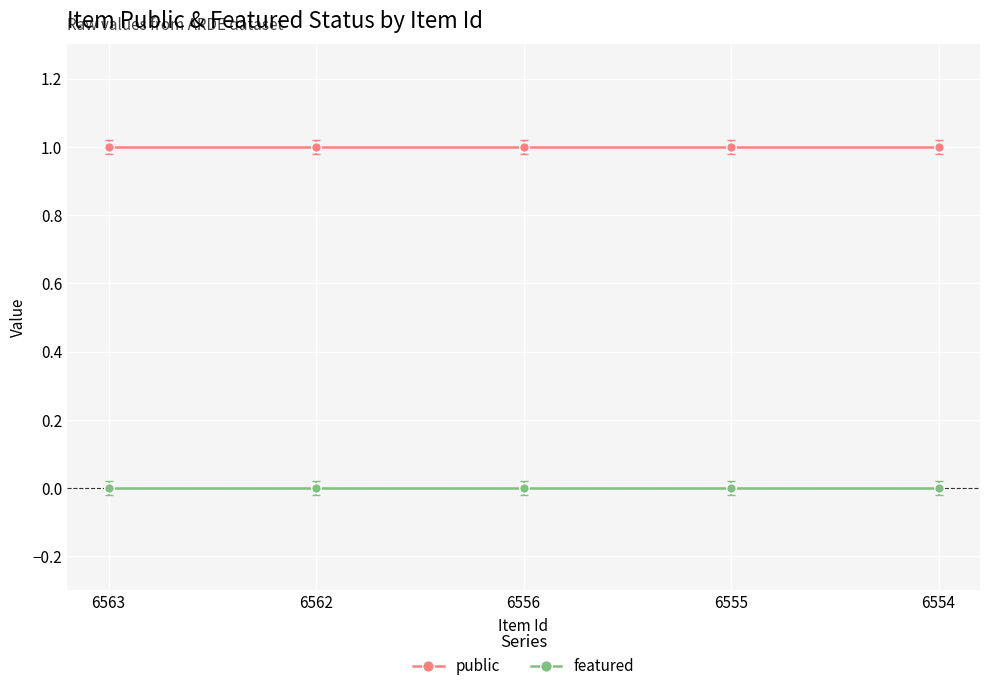

What are all the series names shown in the legend?

public, featured